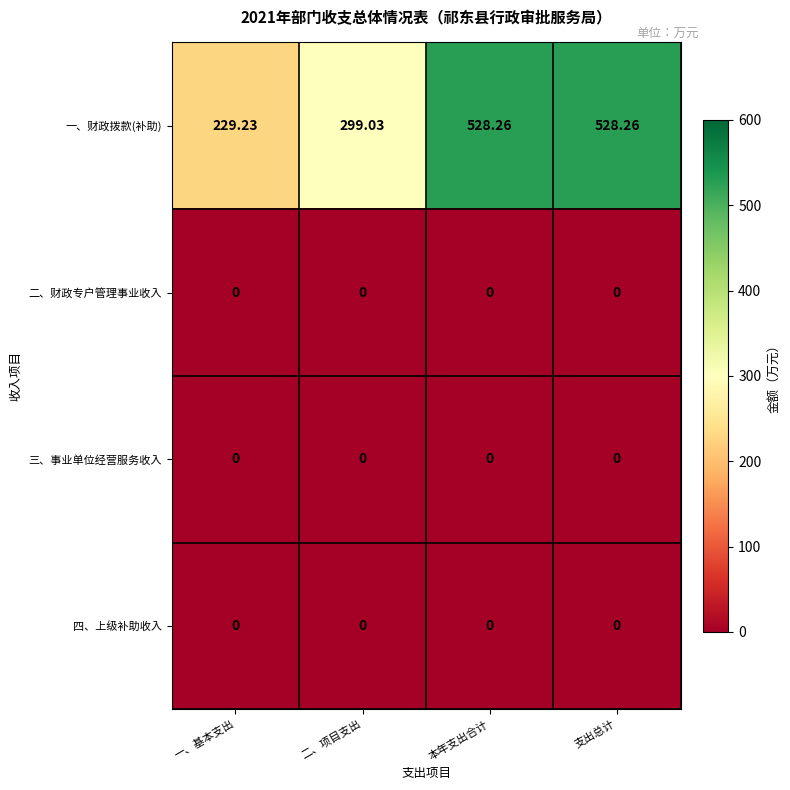

Which series changed the most between 一、基本支出 and 本年支出合计?

一、财政拨款(补助)